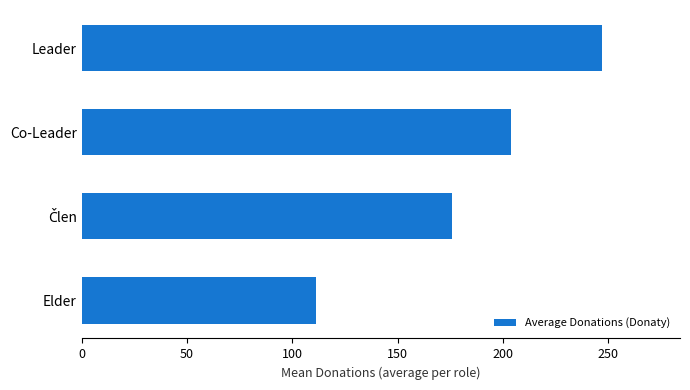

How many categories are shown in the chart?

4